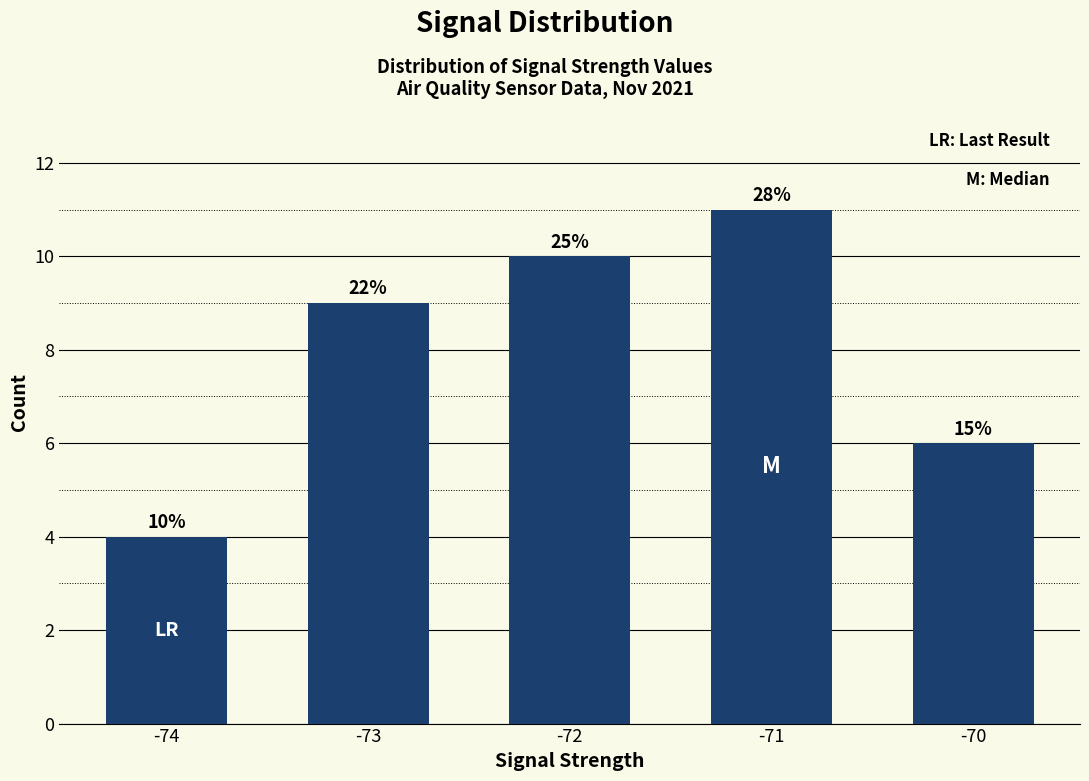

Are the bars horizontal?

No